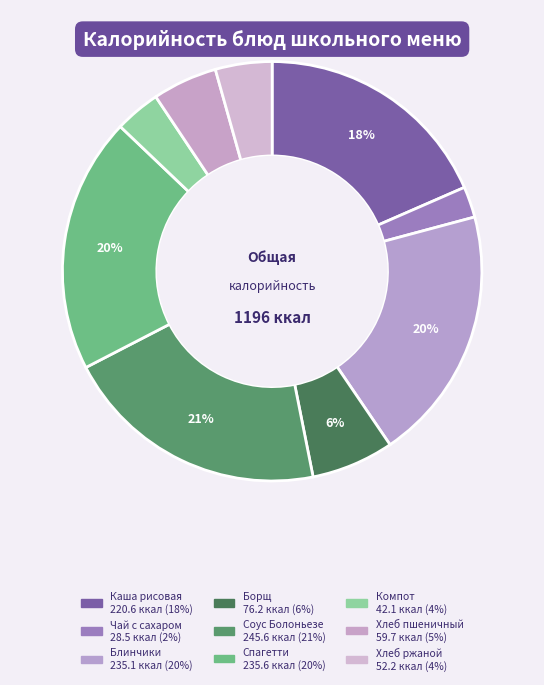

How many segments does this pie chart have?

9